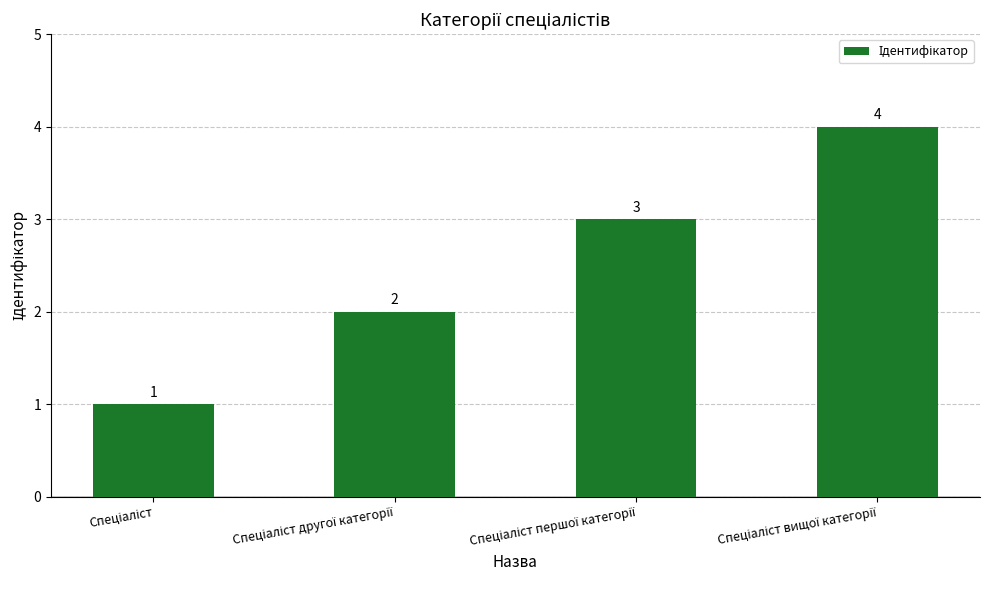

How many values are between 2 and 4?

3